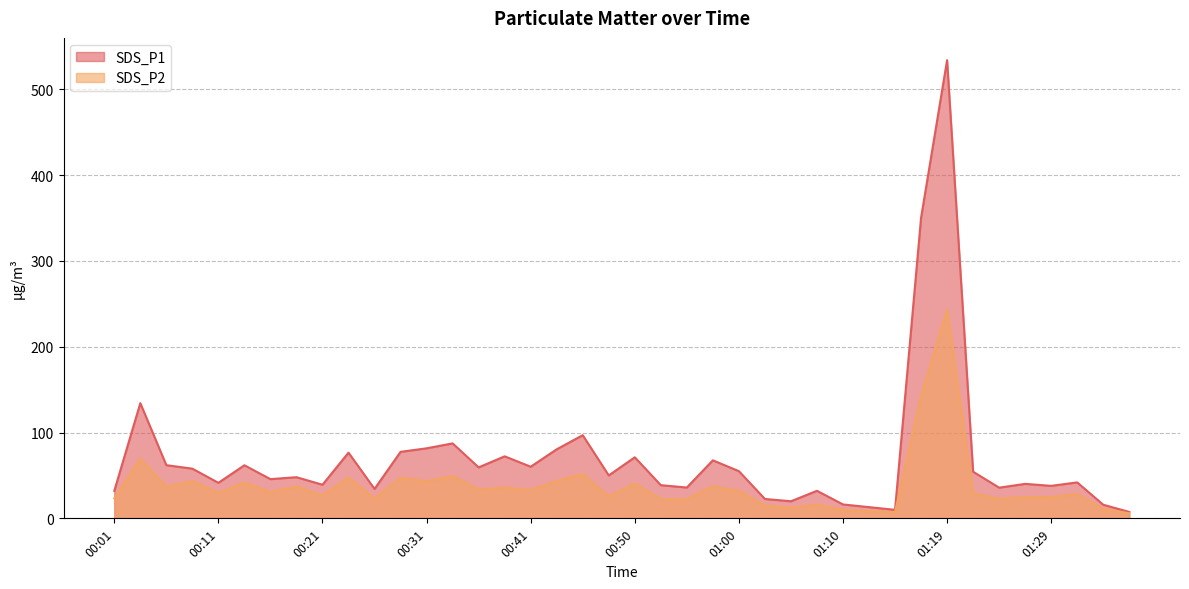

At which category does SDS_P2 reach its first local peak?

00:04